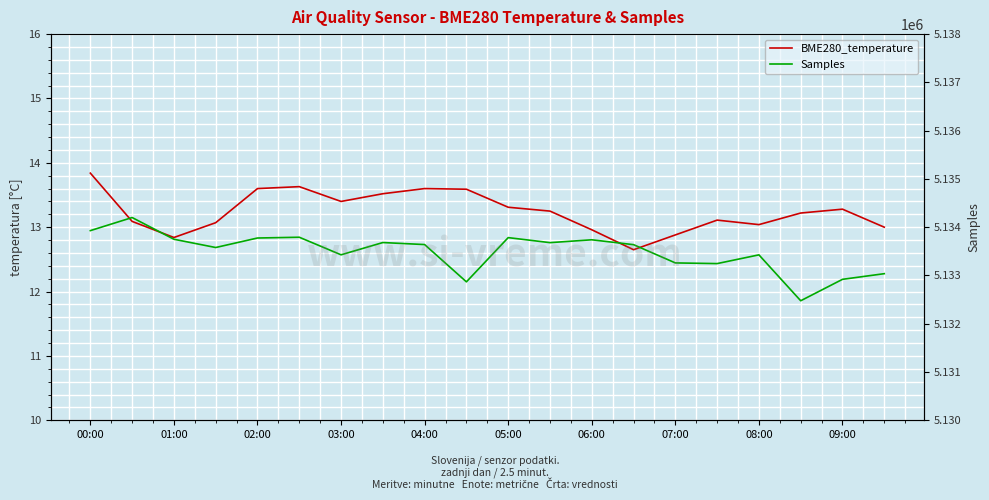

What are all the series names shown in the legend?

BME280_temperature, Samples